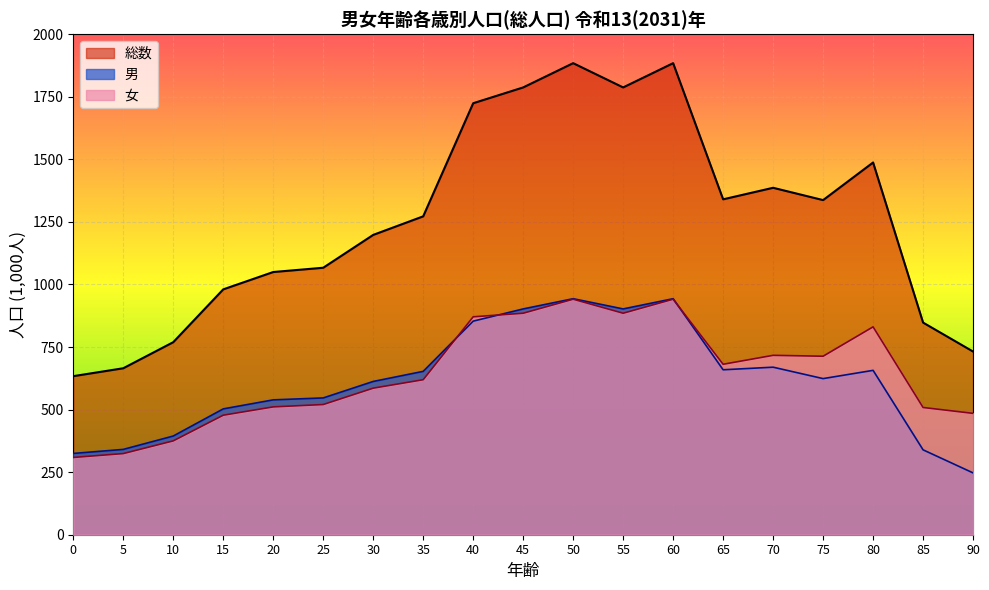

Which series ends up on top after the final intersection of 女 and 男?

女